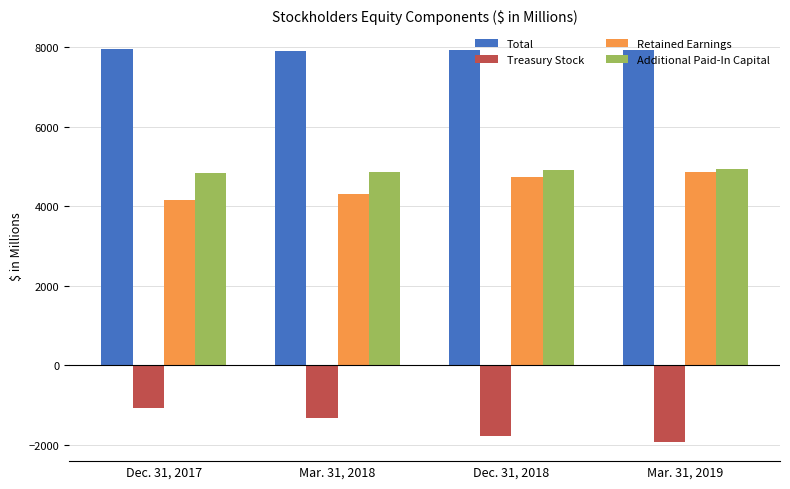

What position from the right is Mar. 31, 2019?

1